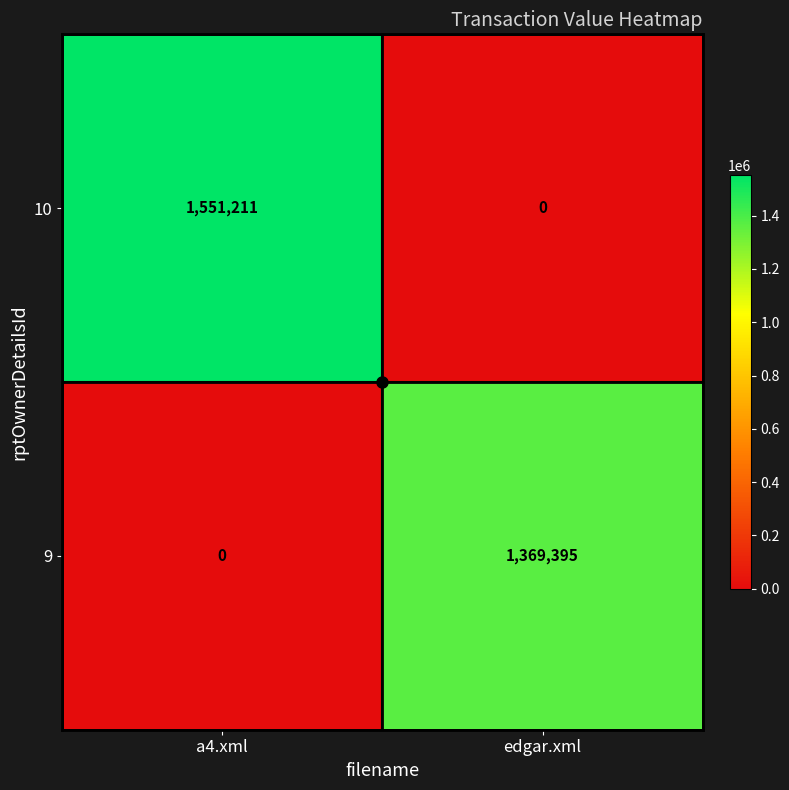

At which category does the chart reach its peak across all series?

a4.xml